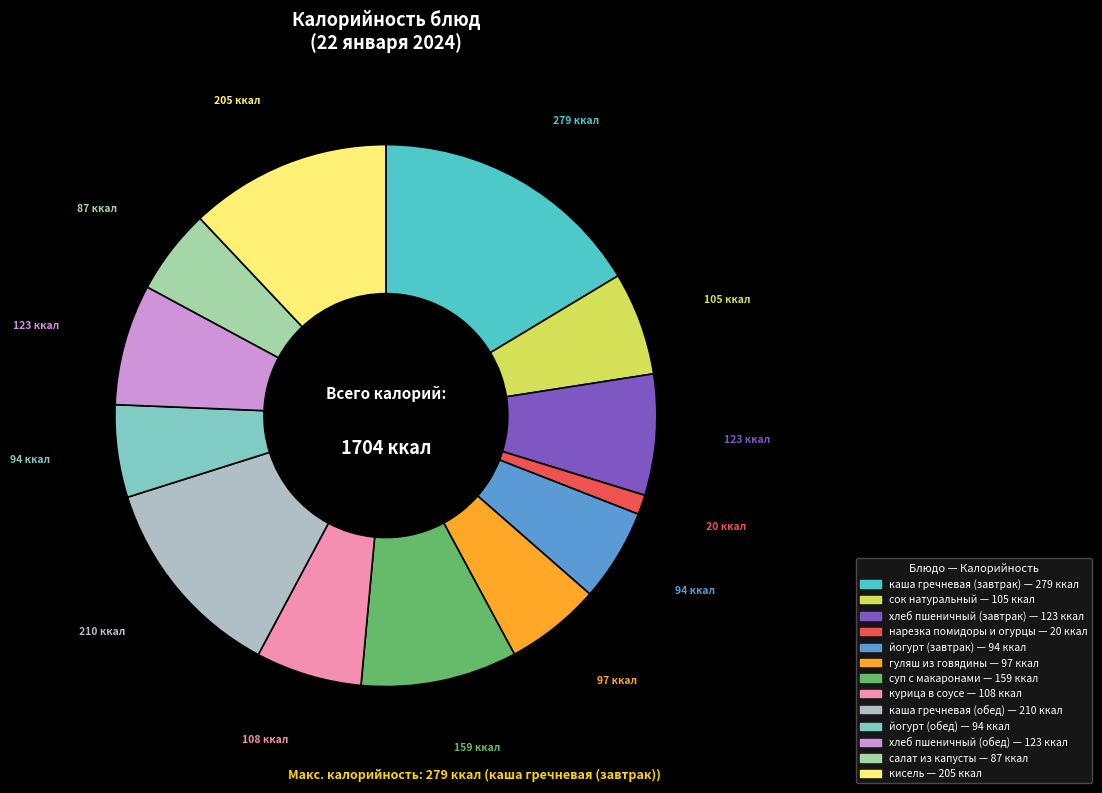

Rank the categories by value from lowest to highest.

нарезка помидоры и огурцы, салат из капусты, йогурт (завтрак), йогурт (обед), гуляш из говядины, сок натуральный, курица в соусе, хлеб пшеничный (завтрак), хлеб пшеничный (обед), суп с макаронами, кисель, каша гречневая (обед), каша гречневая (завтрак)